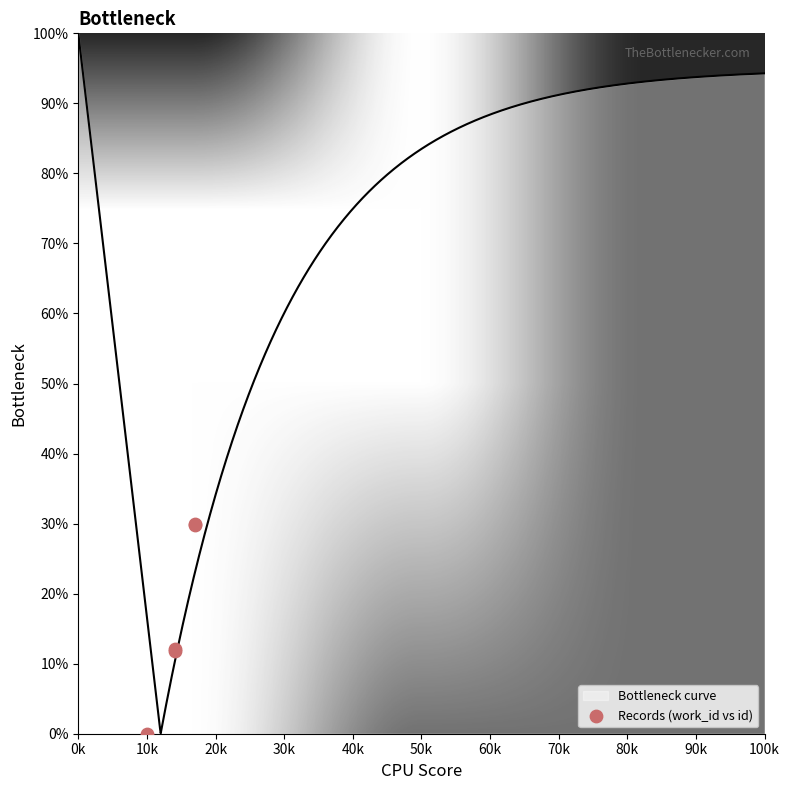

What is the change in value from 10k to 20k?

+0.2